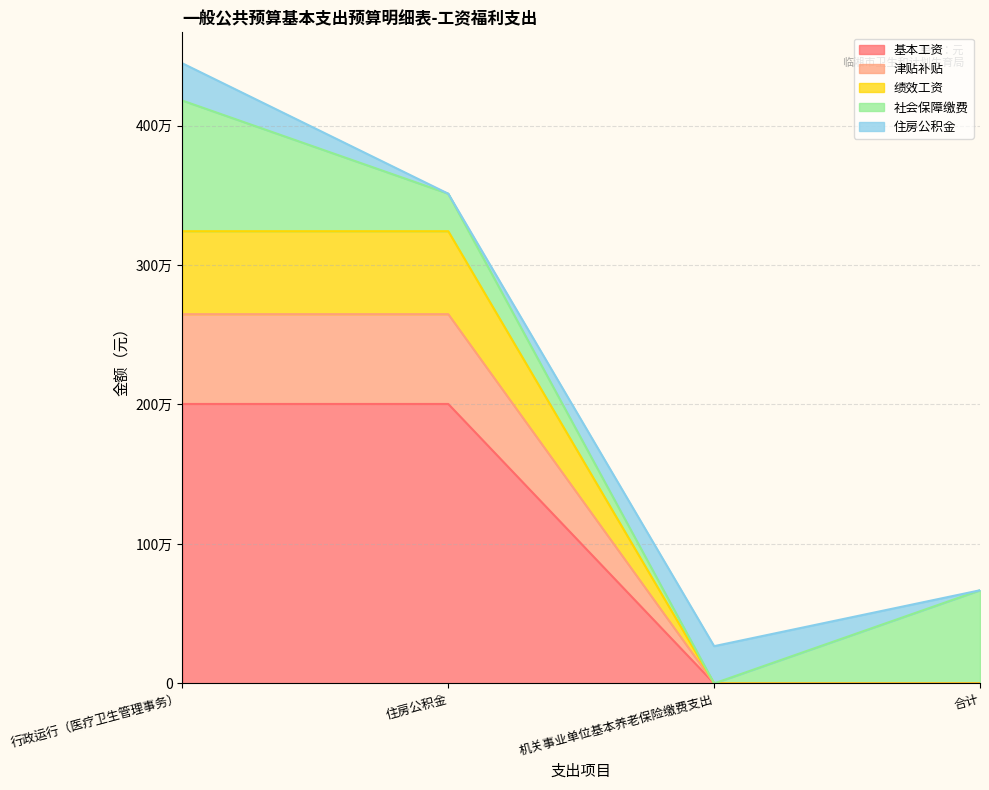

Which has a higher value, 住房公积金 or 合计?

住房公积金